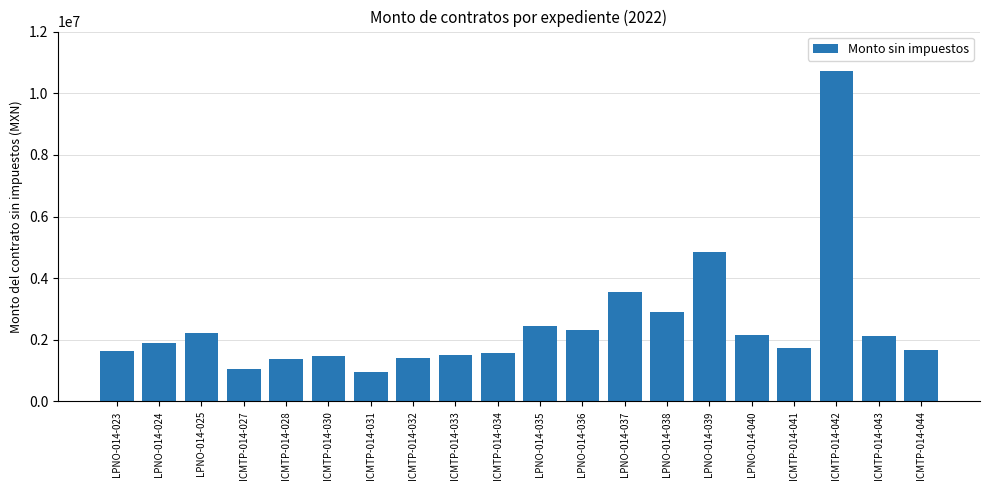

How many bars are there in total?

20